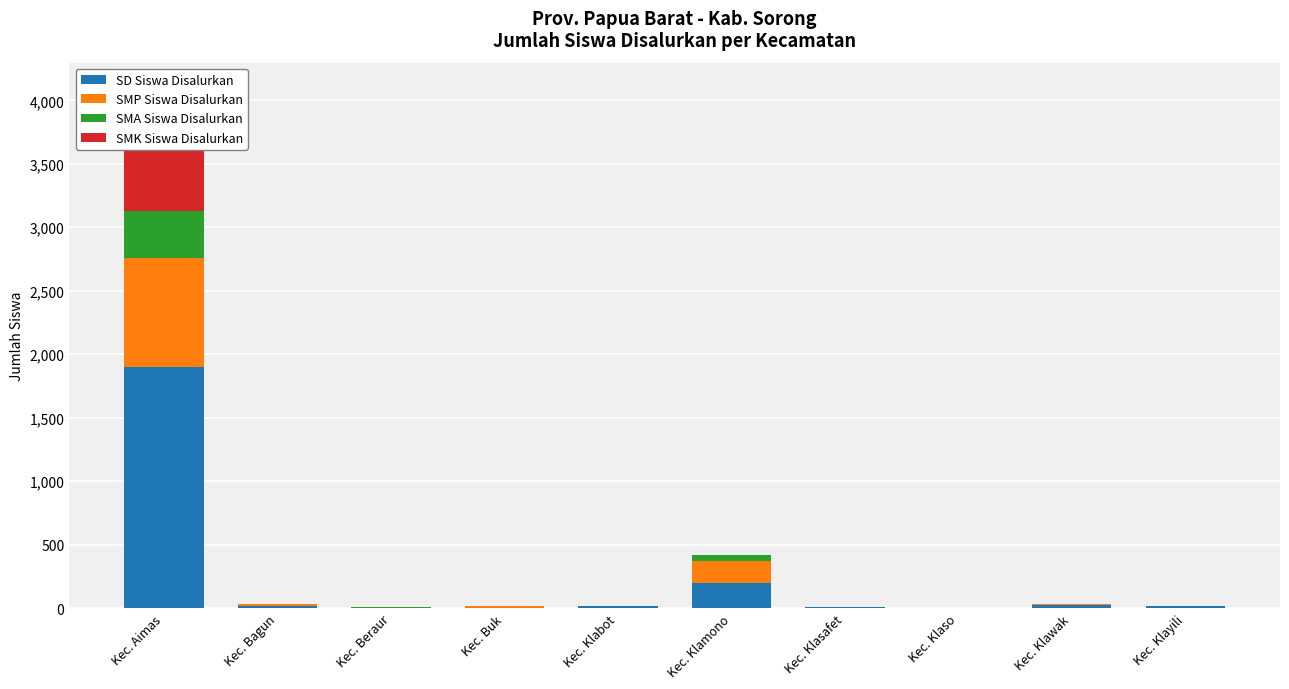

What is the label of the 3rd bar from the left?

Kec. Beraur